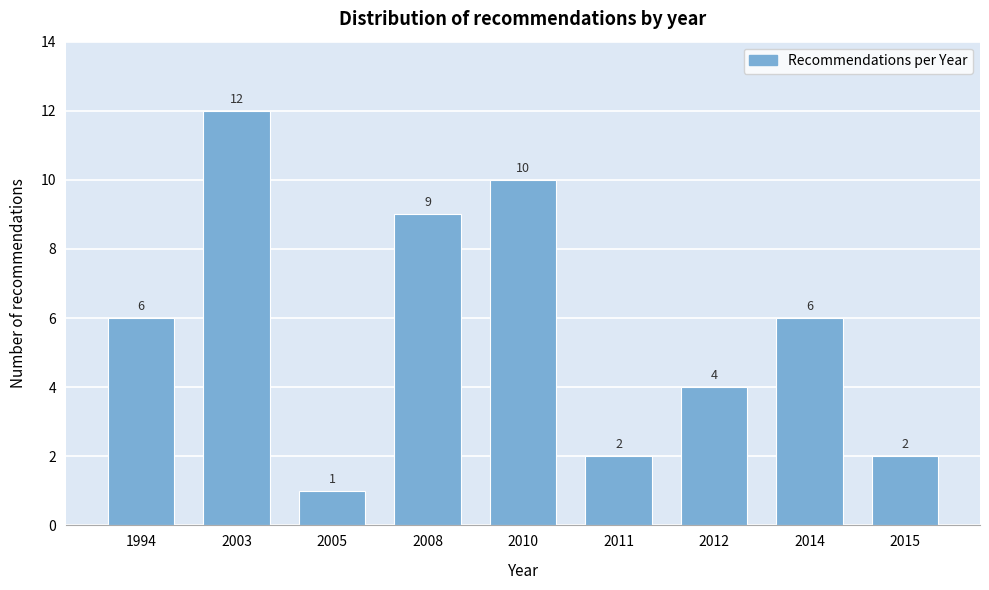

Reading left to right, extract all data points from this chart.

1994=6	2003=12	2005=1	2008=9	2010=10	2011=2	2012=4	2014=6	2015=2